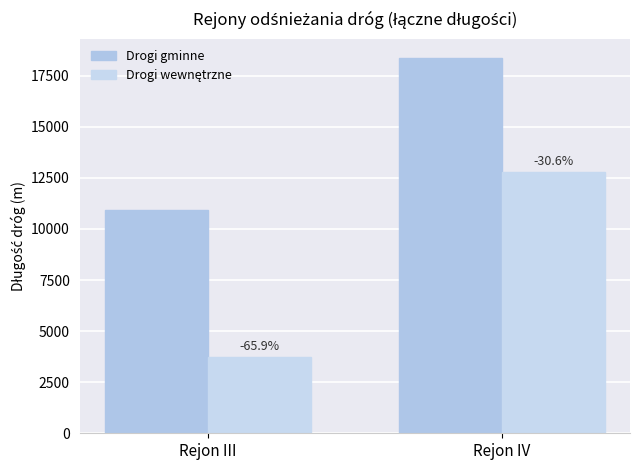

What position from the left is Rejon III?

1